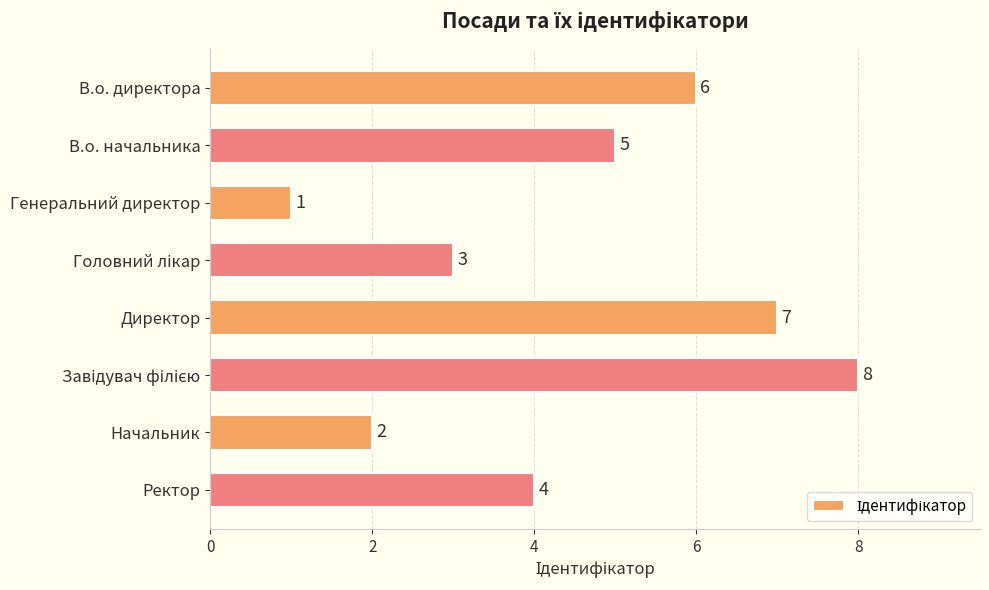

Reading top to bottom, list all the values displayed in this chart.

6	5	1	3	7	8	2	4